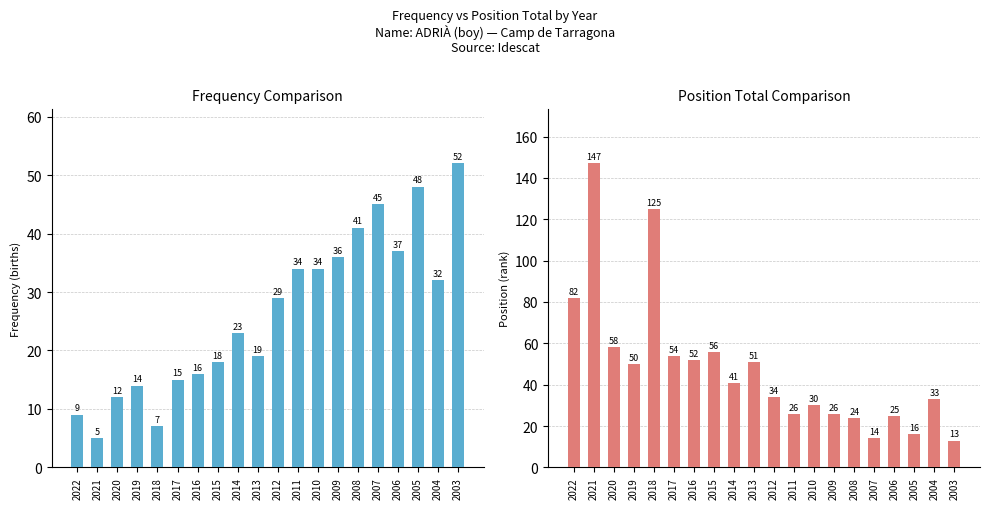

What is the value of the Frequency bar at the 8th from the left?

18